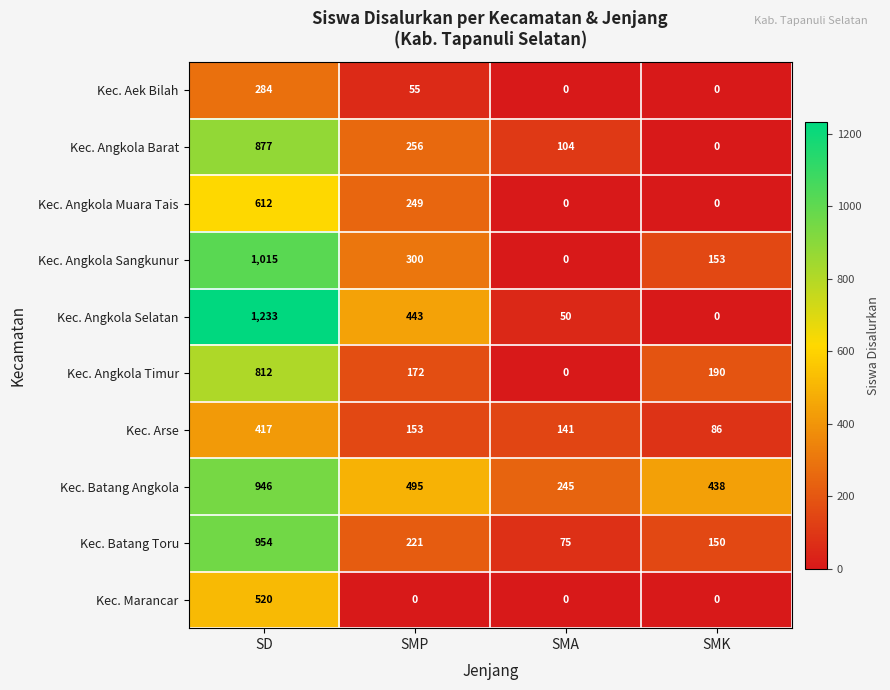

What is the maximum value for Kec. Batang Angkola?

946